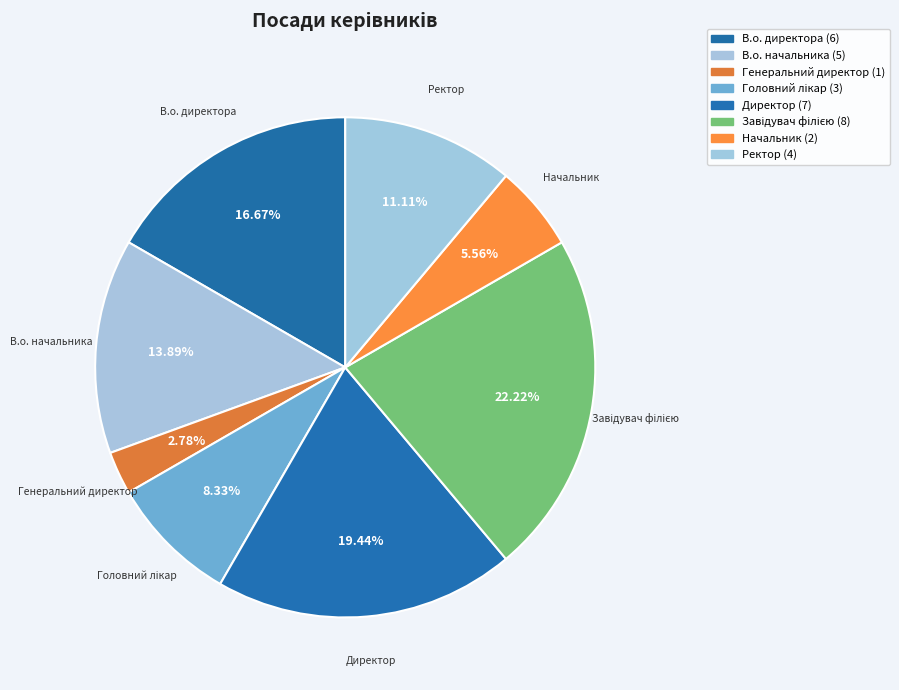

How many segments does this pie chart have?

8